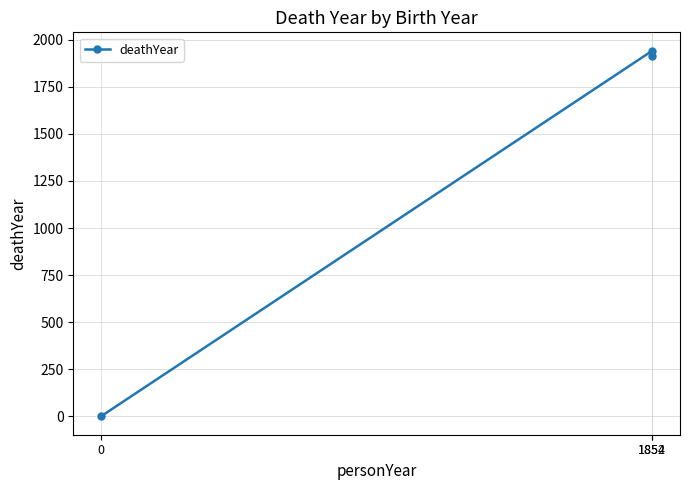

What is the difference between the maximum and minimum values?

1942